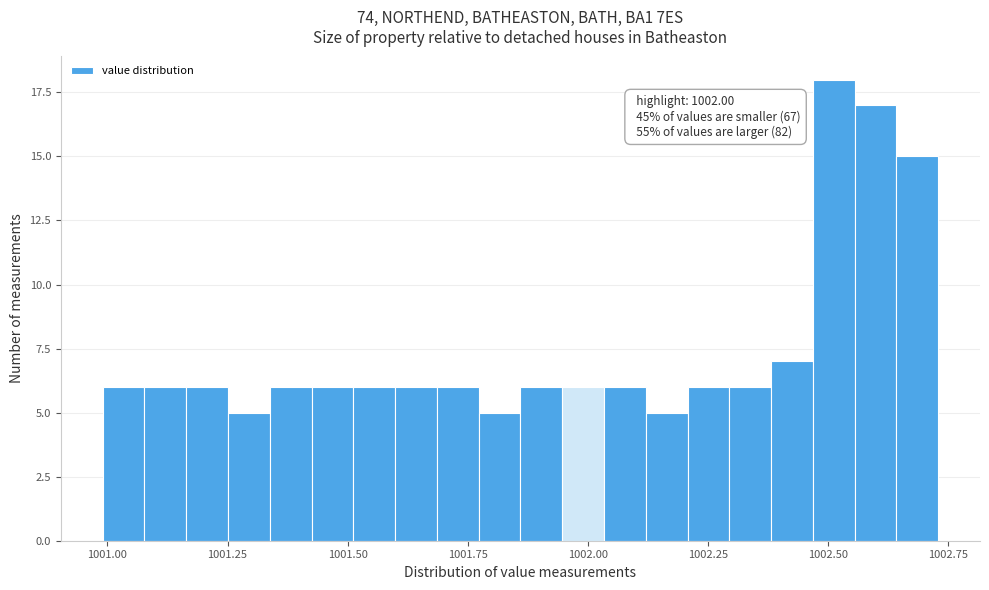

Around what value on the x-axis is the tallest bar? Give the approximate position of its centre, as read against the axis.

1002.50